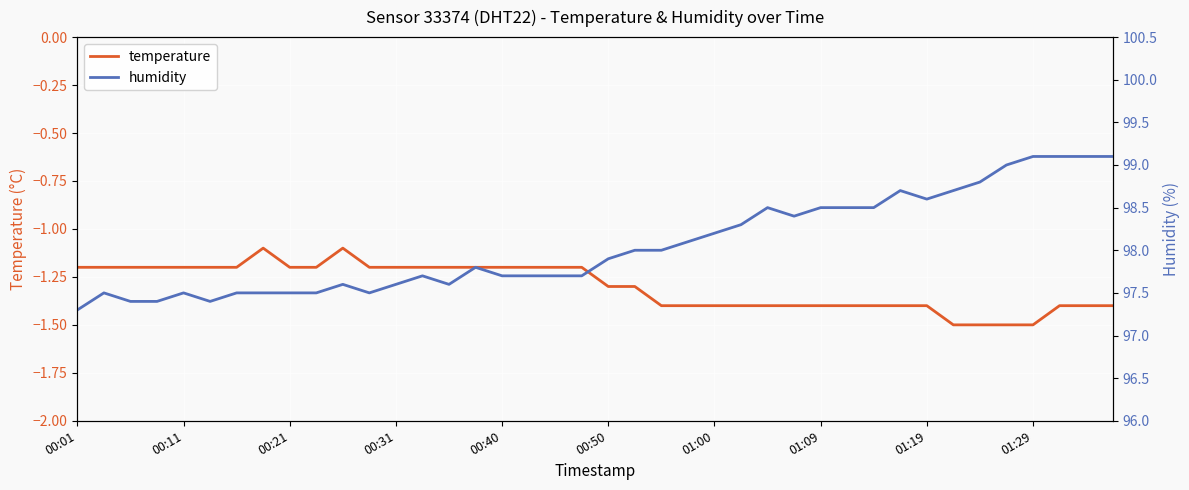

What is the maximum value for temperature?

-1.1